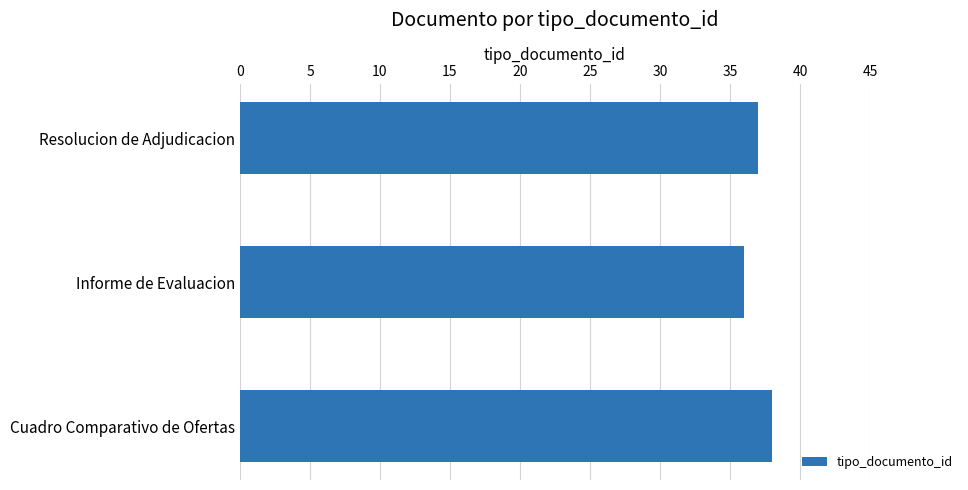

Reading bottom to top, transcribe all the data shown in this chart.

38	36	37